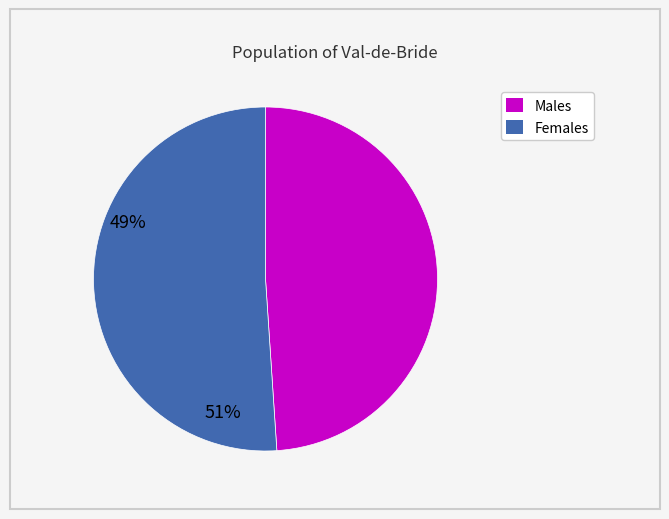

Is there any slice that represents more than half of the pie?

Yes